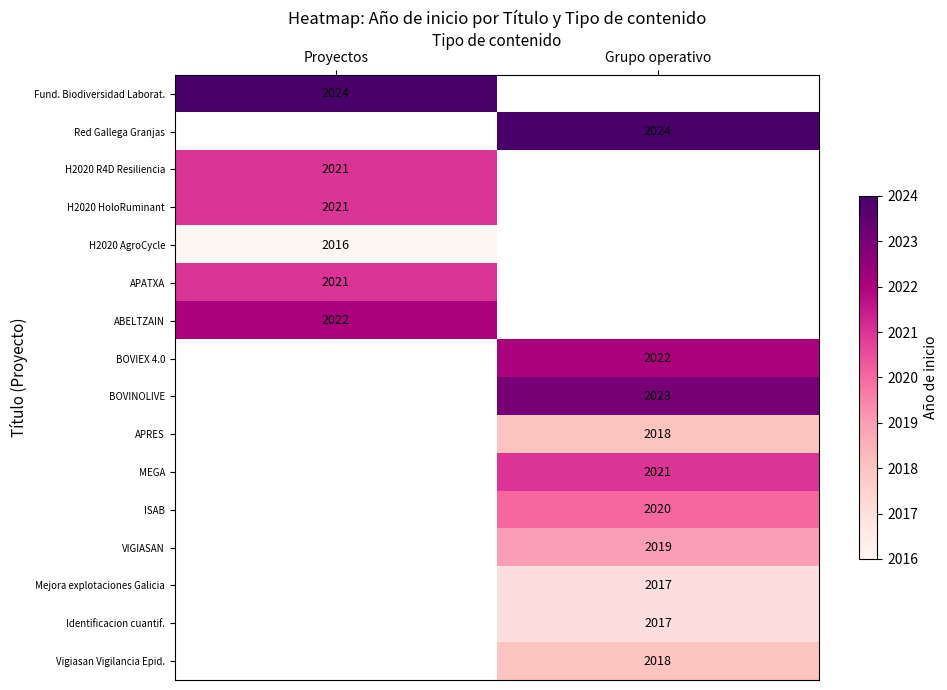

True or false: BOVINOLIVE has a value of 2764 at Grupo operativo.

False